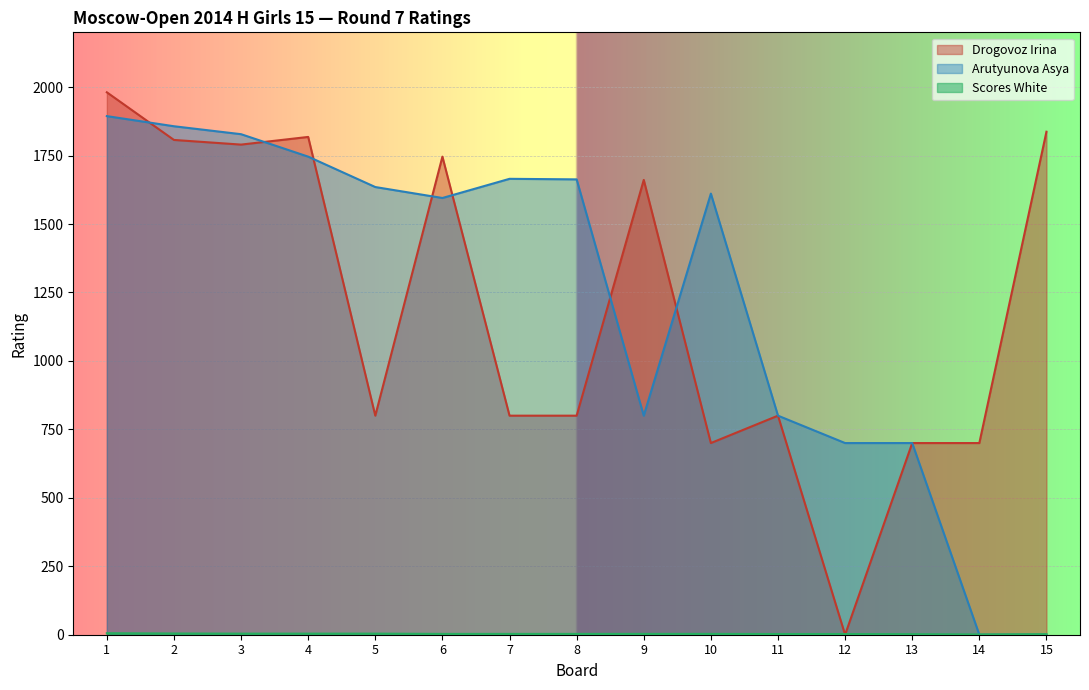

How many lines are shown in the chart?

3